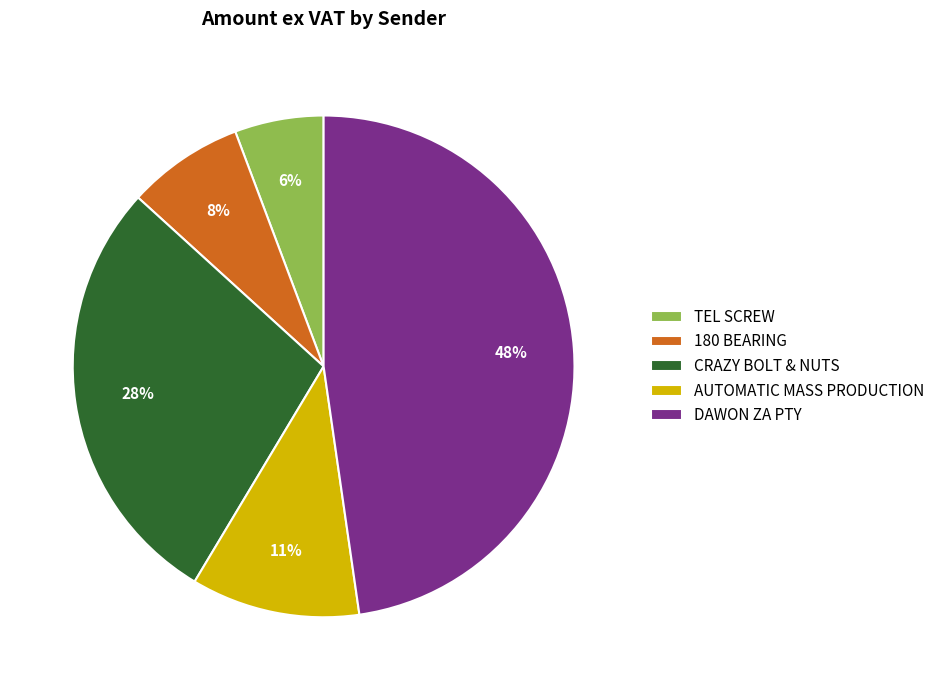

Approximately how many times larger is the value at TEL SCREW compared to AUTOMATIC MASS PRODUCTION?

0.5